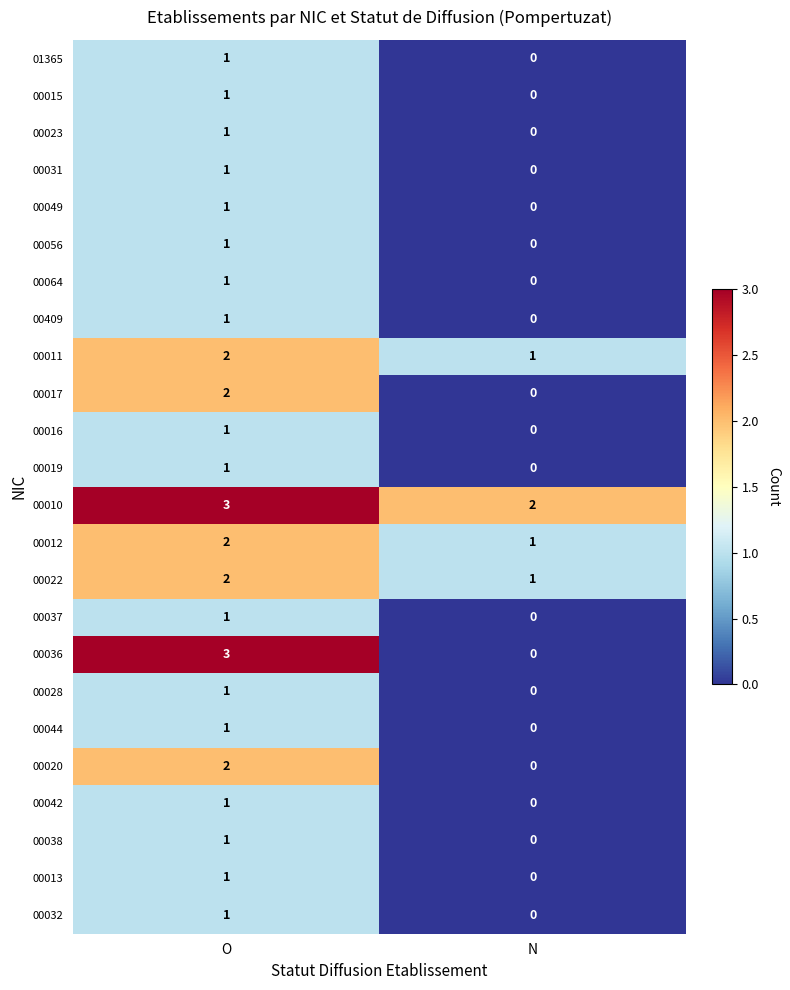

Which category has the lowest value in the 00015 series?

N